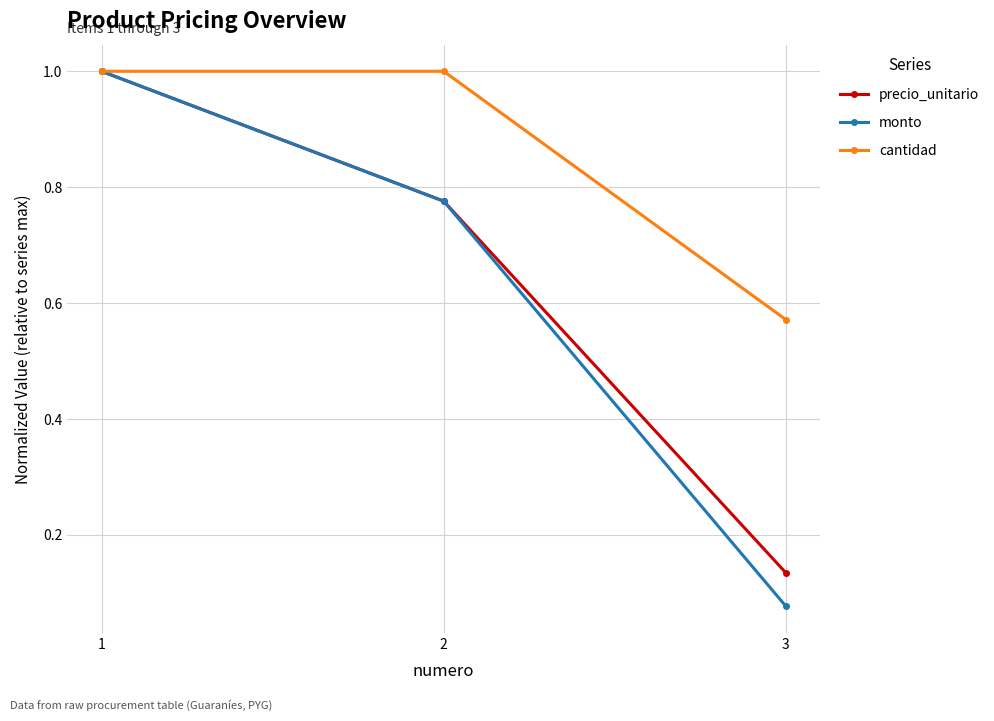

List the labels in order of monto value, smallest first.

3, 2, 1